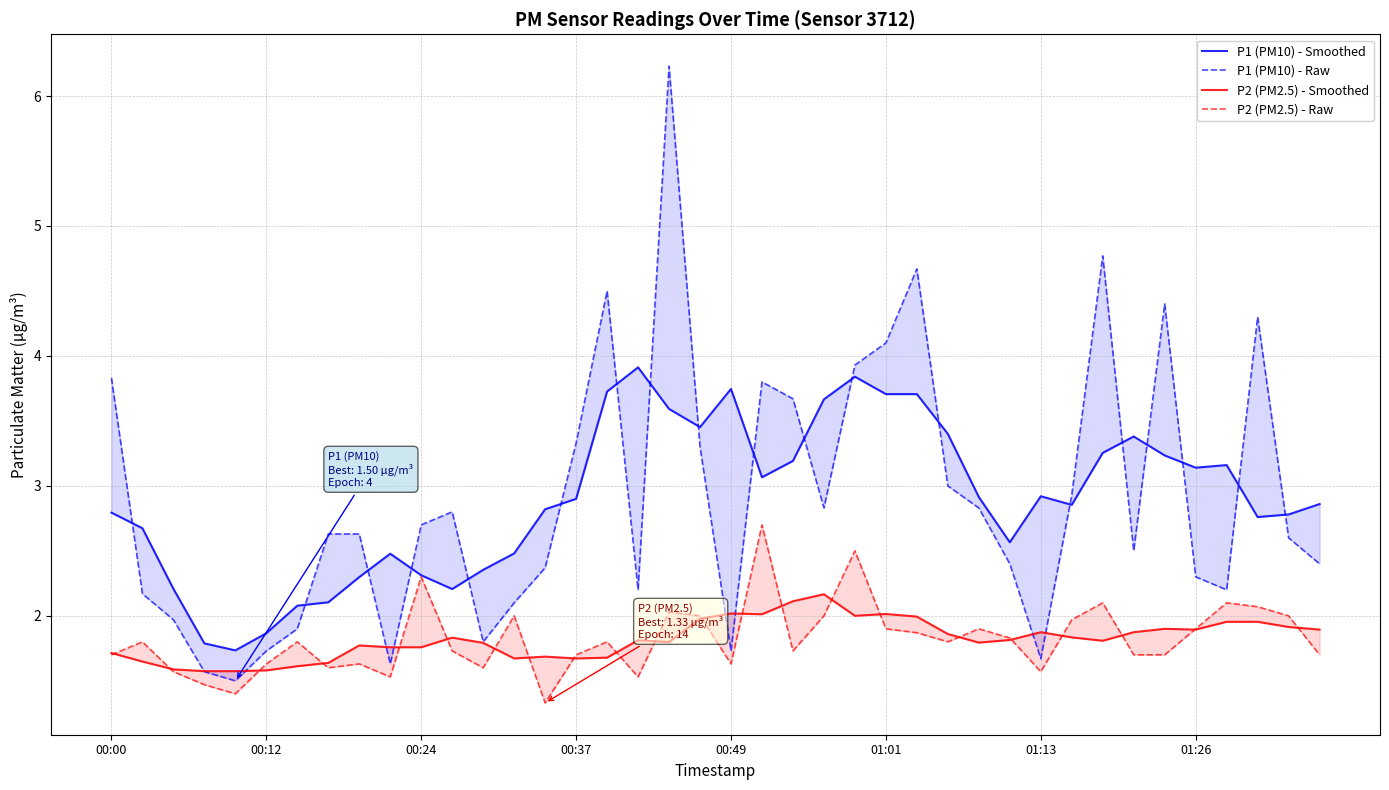

Which has a higher value, 30 or 00:24?

30